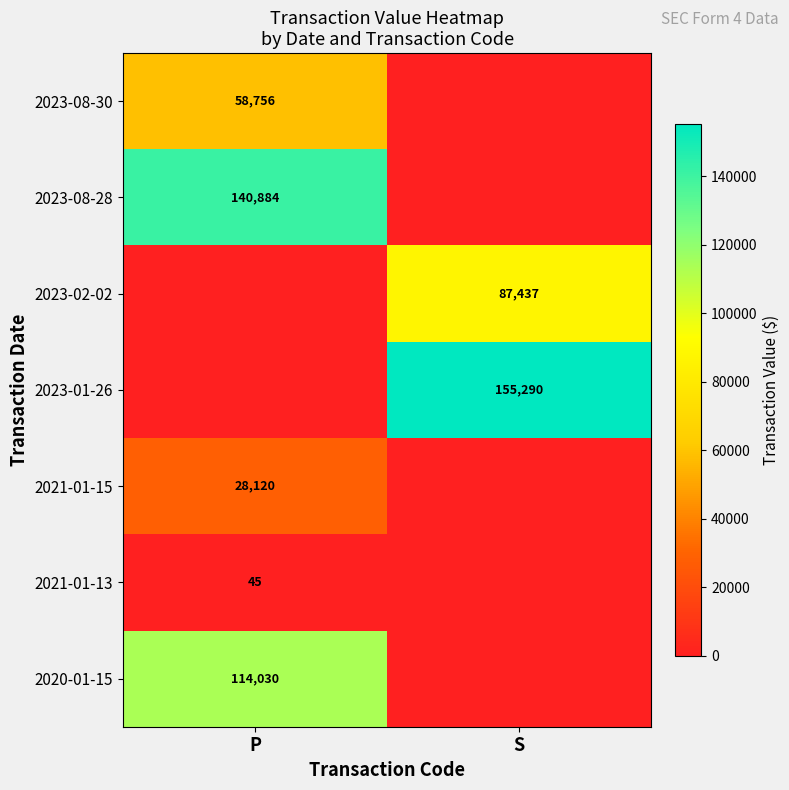

Is the value of 2023-08-30 at P greater than the value of 2023-08-28 at P?

No